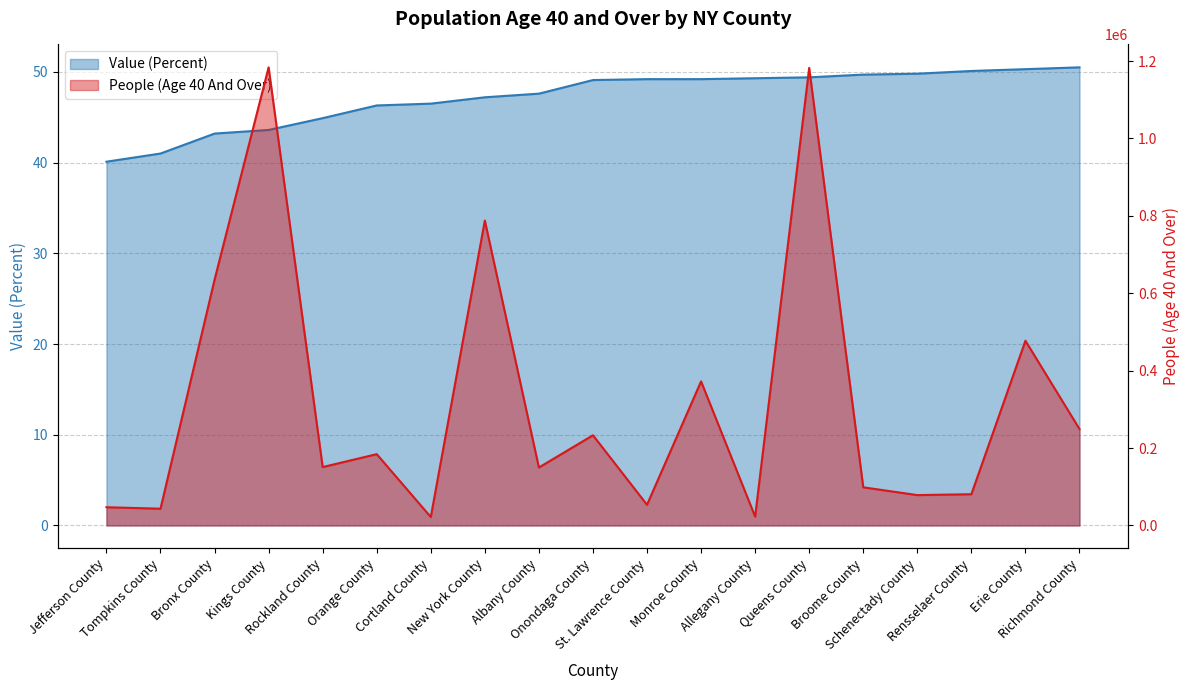

List the labels in order of People (Age 40 And Over) value, largest first.

Kings County, Queens County, New York County, Bronx County, Erie County, Monroe County, Richmond County, Onondaga County, Orange County, Rockland County, Albany County, Broome County, Rensselaer County, Schenectady County, St. Lawrence County, Jefferson County, Tompkins County, Allegany County, Cortland County